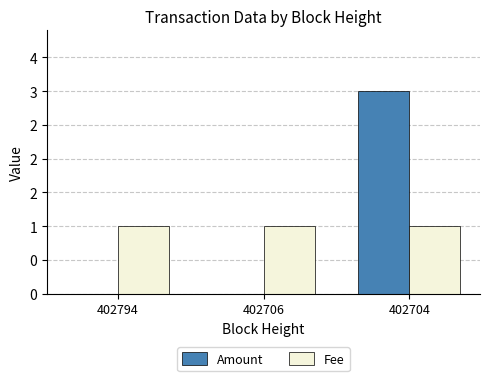

What is the difference between the maximum and minimum values in the Amount series?

3